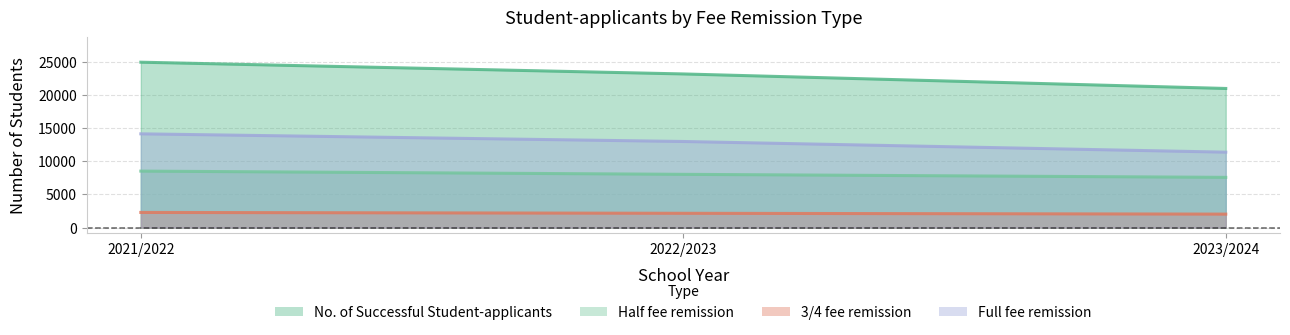

Which has a higher value, 2021/2022 or 2022/2023?

2021/2022